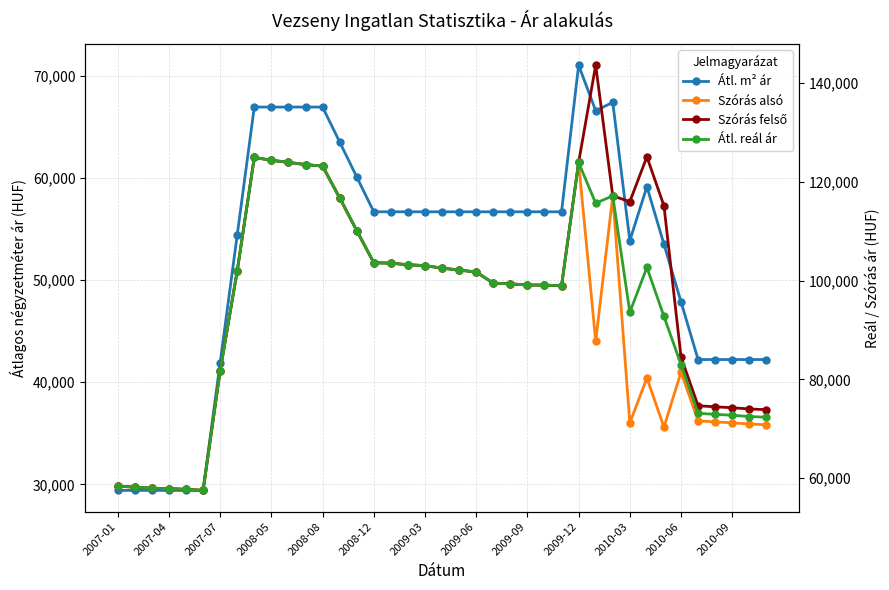

True or false: Szórás felső and Szórás alsó cross at least once.

False